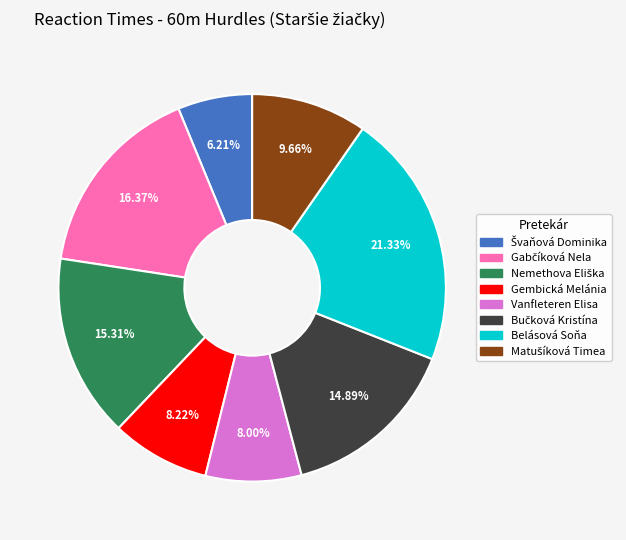

Which category has the biggest portion of the pie?

Belásová Soňa